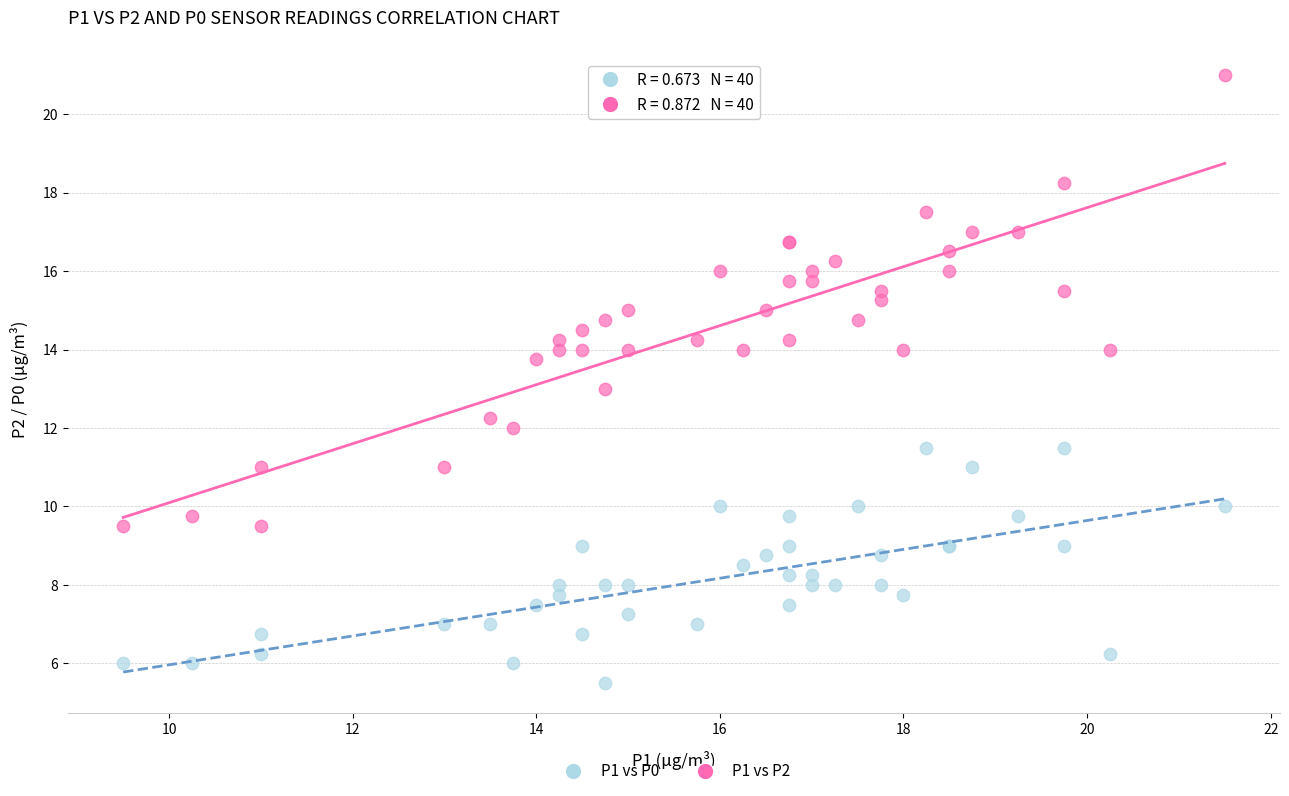

Which series has the largest Y range (max minus min)?

P1 vs P2